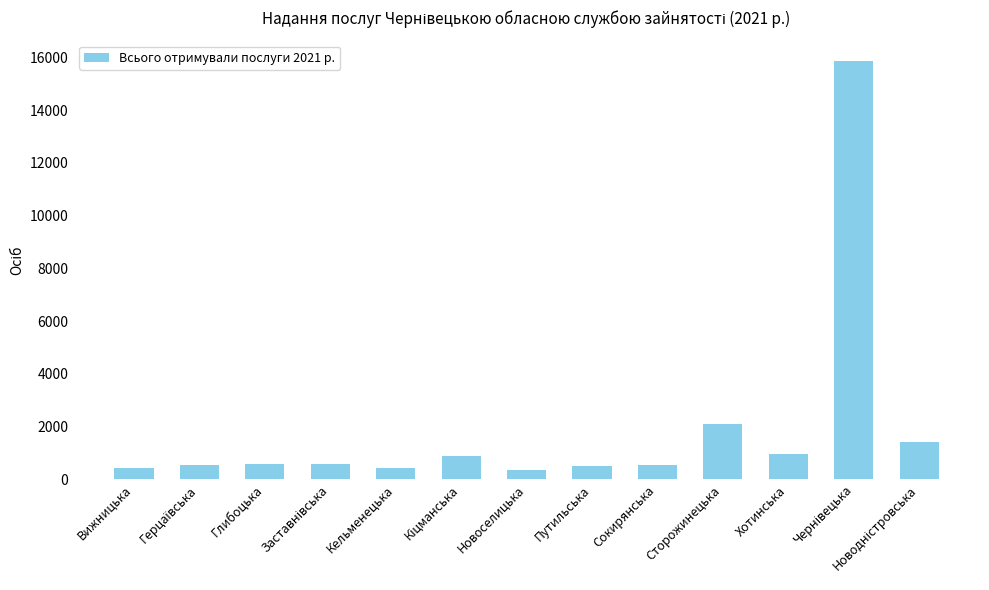

At which label is the value closest to 8094?

Сторожинецька